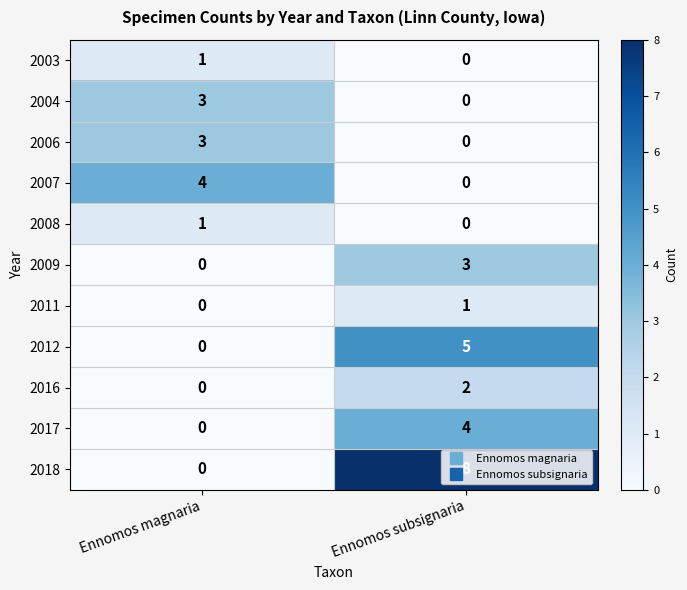

Is it true that 2017 equals 4 at Ennomos subsignaria?

True